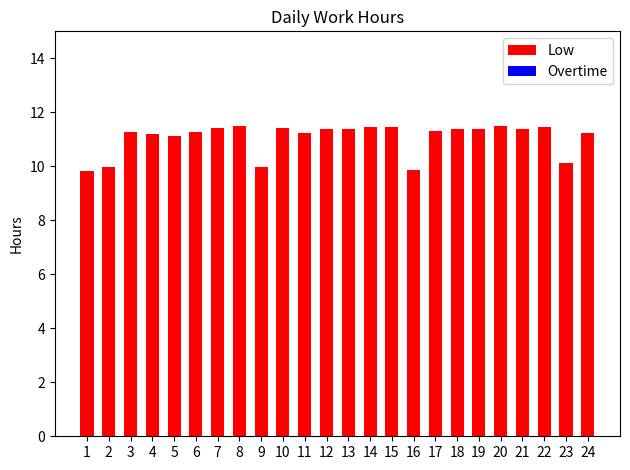

What is the minimum value shown in the chart?

9.8